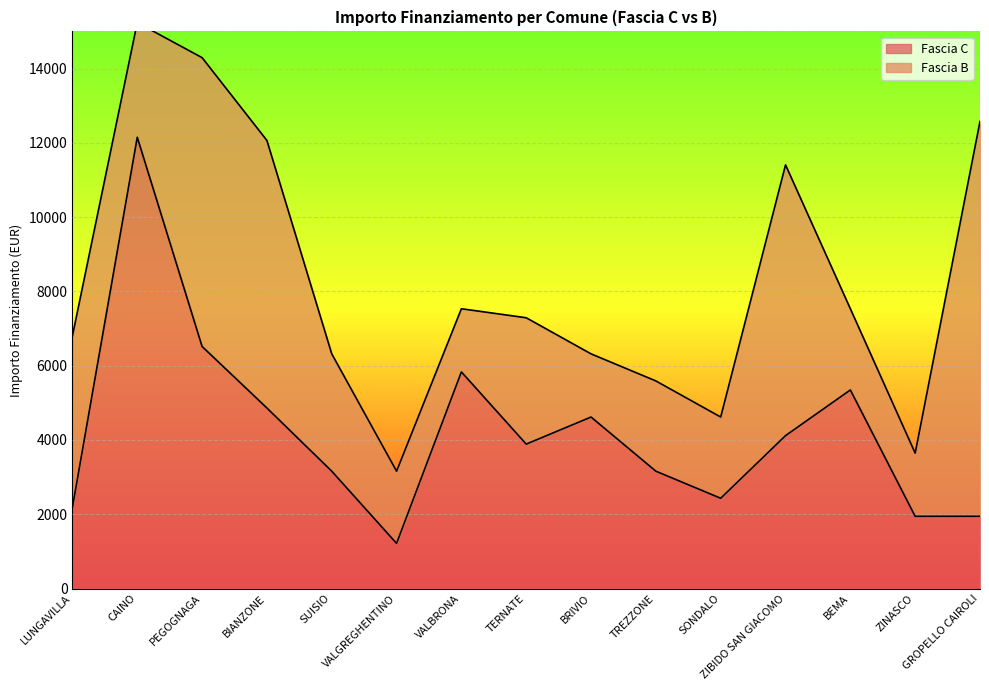

Reading right to left, what are all the values shown in this chart?

1944	1944	5346	4116	2430	3159	4617	3888	5832	1215	3159	4860	6517	12150	2187